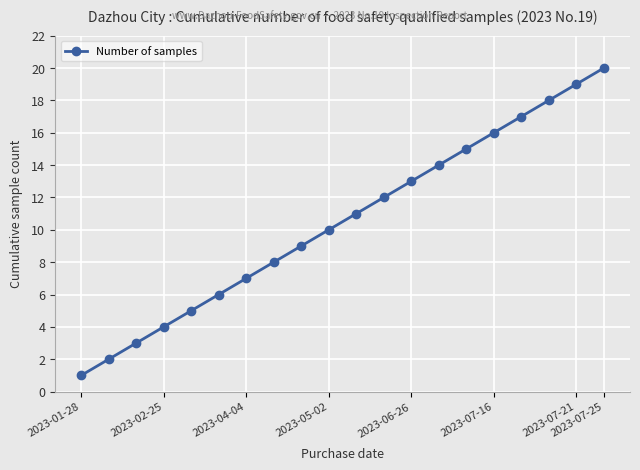

Is this an area chart (filled region under the line)?

No